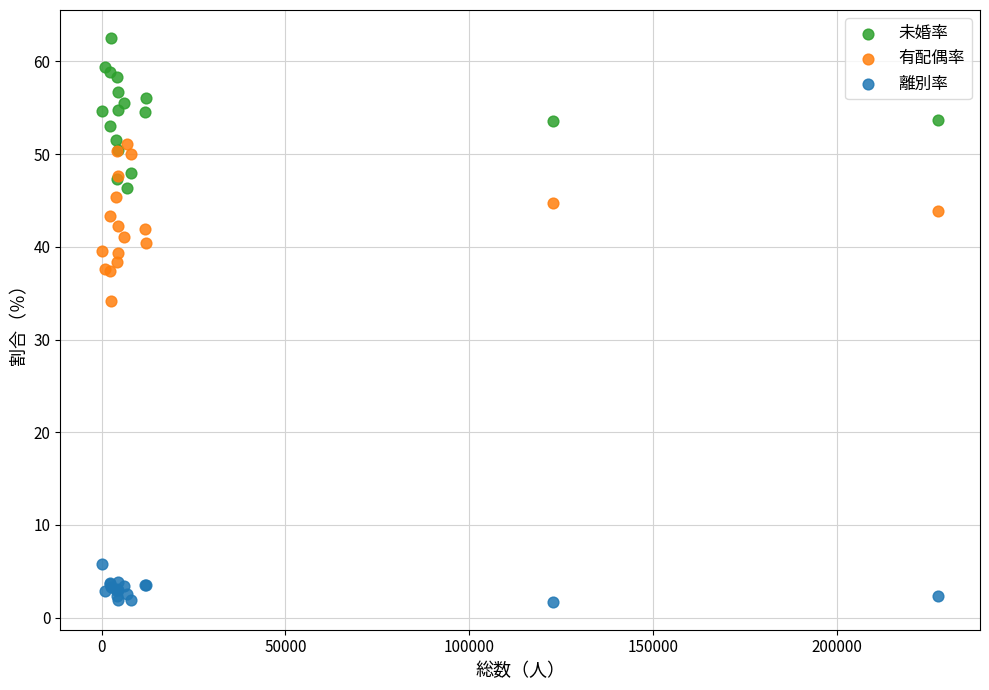

Which series contains the lowest Y value?

離別率